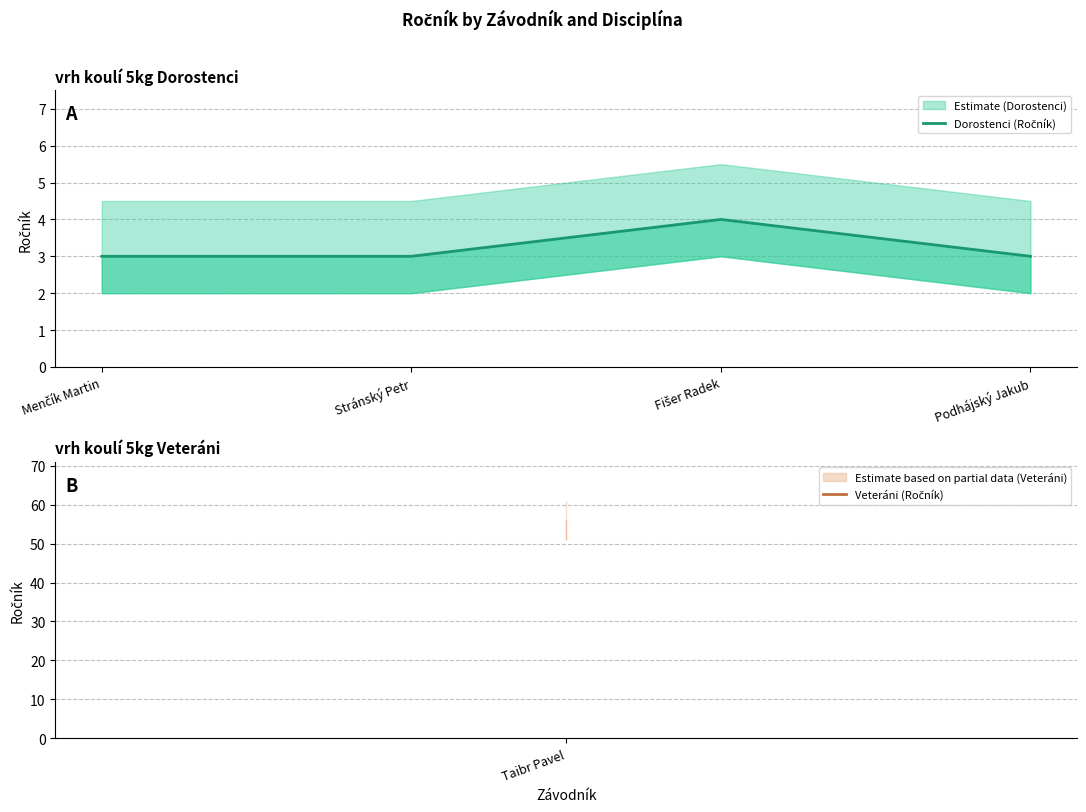

Reading left to right, what are all the values shown in this chart?

Menčík Martin=3	Stránský Petr=3	Fišer Radek=4	Podhájský Jakub=3